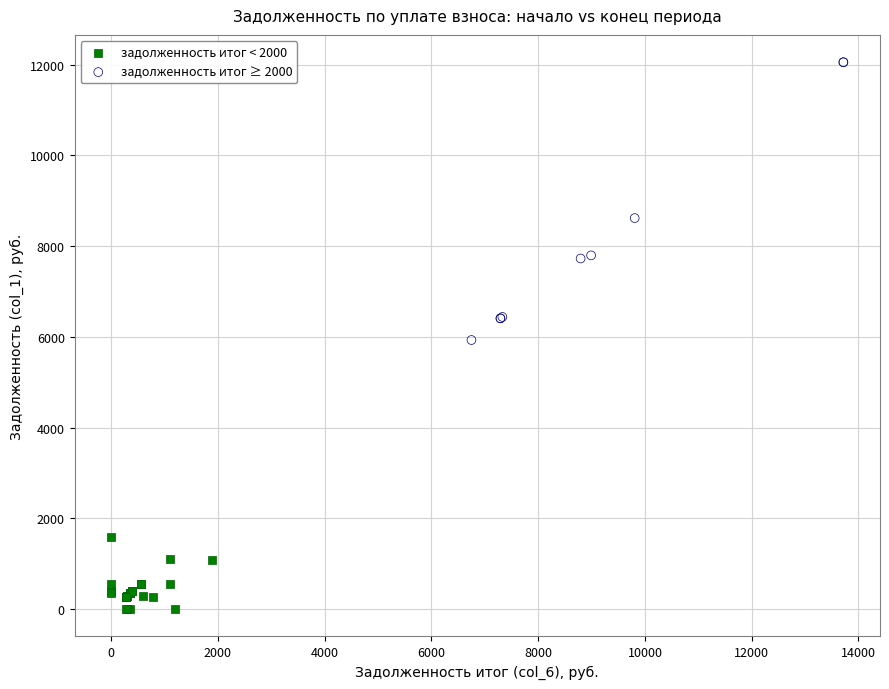

Which series reaches the maximum Y coordinate?

задолженность итог ≥ 2000